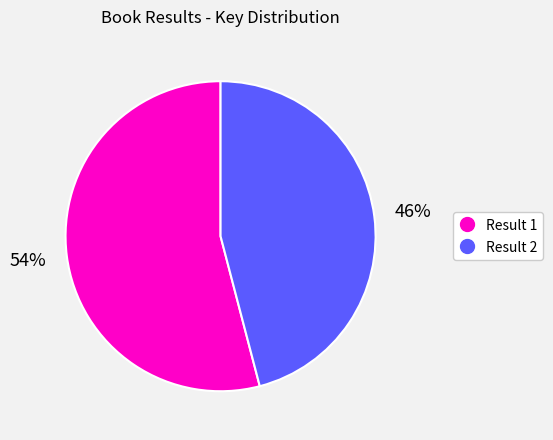

Combined, do Result 1 and Result 2 account for over 50%?

Yes